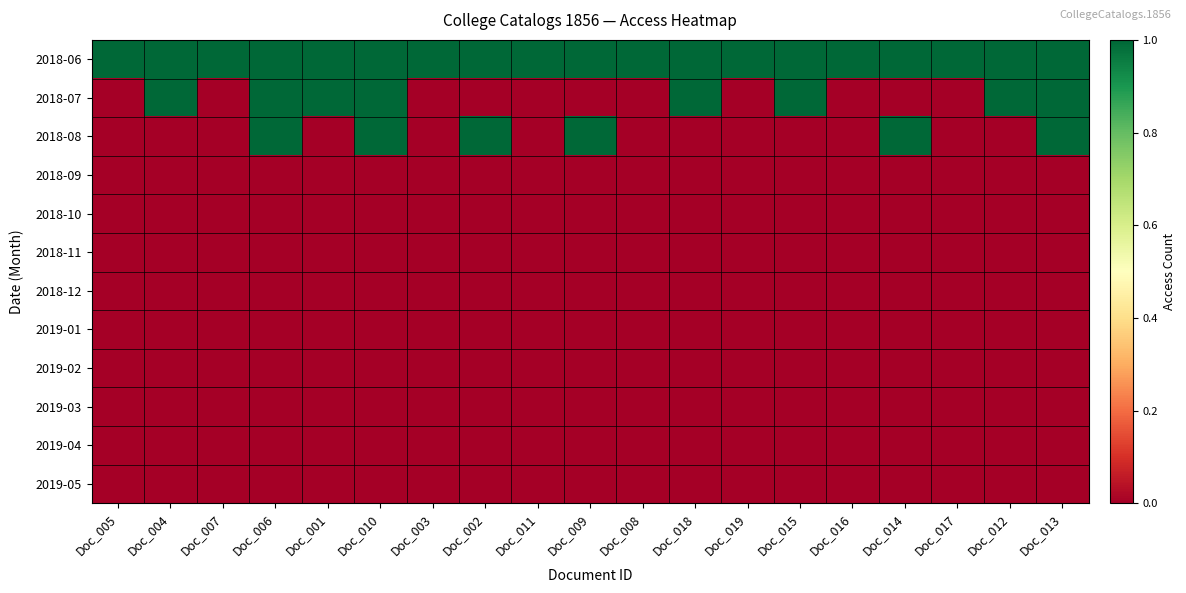

Reading right to left, list all the values displayed in this chart.

2018-06: Doc_013=1	Doc_012=1	Doc_017=1	Doc_014=1	Doc_016=1	Doc_015=1	Doc_019=1	Doc_018=1	Doc_008=1	Doc_009=1	Doc_011=1	Doc_002=1	Doc_003=1	Doc_010=1	Doc_001=1	Doc_006=1	Doc_007=1	Doc_004=1	Doc_005=1
2018-07: Doc_013=1	Doc_012=1	Doc_017=0	Doc_014=0	Doc_016=0	Doc_015=1	Doc_019=0	Doc_018=1	Doc_008=0	Doc_009=0	Doc_011=0	Doc_002=0	Doc_003=0	Doc_010=1	Doc_001=1	Doc_006=1	Doc_007=0	Doc_004=1	Doc_005=0
2018-08: Doc_013=1	Doc_012=0	Doc_017=0	Doc_014=1	Doc_016=0	Doc_015=0	Doc_019=0	Doc_018=0	Doc_008=0	Doc_009=1	Doc_011=0	Doc_002=1	Doc_003=0	Doc_010=1	Doc_001=0	Doc_006=1	Doc_007=0	Doc_004=0	Doc_005=0
2018-09: Doc_013=0	Doc_012=0	Doc_017=0	Doc_014=0	Doc_016=0	Doc_015=0	Doc_019=0	Doc_018=0	Doc_008=0	Doc_009=0	Doc_011=0	Doc_002=0	Doc_003=0	Doc_010=0	Doc_001=0	Doc_006=0	Doc_007=0	Doc_004=0	Doc_005=0
2018-10: Doc_013=0	Doc_012=0	Doc_017=0	Doc_014=0	Doc_016=0	Doc_015=0	Doc_019=0	Doc_018=0	Doc_008=0	Doc_009=0	Doc_011=0	Doc_002=0	Doc_003=0	Doc_010=0	Doc_001=0	Doc_006=0	Doc_007=0	Doc_004=0	Doc_005=0
2018-11: Doc_013=0	Doc_012=0	Doc_017=0	Doc_014=0	Doc_016=0	Doc_015=0	Doc_019=0	Doc_018=0	Doc_008=0	Doc_009=0	Doc_011=0	Doc_002=0	Doc_003=0	Doc_010=0	Doc_001=0	Doc_006=0	Doc_007=0	Doc_004=0	Doc_005=0
2018-12: Doc_013=0	Doc_012=0	Doc_017=0	Doc_014=0	Doc_016=0	Doc_015=0	Doc_019=0	Doc_018=0	Doc_008=0	Doc_009=0	Doc_011=0	Doc_002=0	Doc_003=0	Doc_010=0	Doc_001=0	Doc_006=0	Doc_007=0	Doc_004=0	Doc_005=0
2019-01: Doc_013=0	Doc_012=0	Doc_017=0	Doc_014=0	Doc_016=0	Doc_015=0	Doc_019=0	Doc_018=0	Doc_008=0	Doc_009=0	Doc_011=0	Doc_002=0	Doc_003=0	Doc_010=0	Doc_001=0	Doc_006=0	Doc_007=0	Doc_004=0	Doc_005=0
2019-02: Doc_013=0	Doc_012=0	Doc_017=0	Doc_014=0	Doc_016=0	Doc_015=0	Doc_019=0	Doc_018=0	Doc_008=0	Doc_009=0	Doc_011=0	Doc_002=0	Doc_003=0	Doc_010=0	Doc_001=0	Doc_006=0	Doc_007=0	Doc_004=0	Doc_005=0
2019-03: Doc_013=0	Doc_012=0	Doc_017=0	Doc_014=0	Doc_016=0	Doc_015=0	Doc_019=0	Doc_018=0	Doc_008=0	Doc_009=0	Doc_011=0	Doc_002=0	Doc_003=0	Doc_010=0	Doc_001=0	Doc_006=0	Doc_007=0	Doc_004=0	Doc_005=0
2019-04: Doc_013=0	Doc_012=0	Doc_017=0	Doc_014=0	Doc_016=0	Doc_015=0	Doc_019=0	Doc_018=0	Doc_008=0	Doc_009=0	Doc_011=0	Doc_002=0	Doc_003=0	Doc_010=0	Doc_001=0	Doc_006=0	Doc_007=0	Doc_004=0	Doc_005=0
2019-05: Doc_013=0	Doc_012=0	Doc_017=0	Doc_014=0	Doc_016=0	Doc_015=0	Doc_019=0	Doc_018=0	Doc_008=0	Doc_009=0	Doc_011=0	Doc_002=0	Doc_003=0	Doc_010=0	Doc_001=0	Doc_006=0	Doc_007=0	Doc_004=0	Doc_005=0